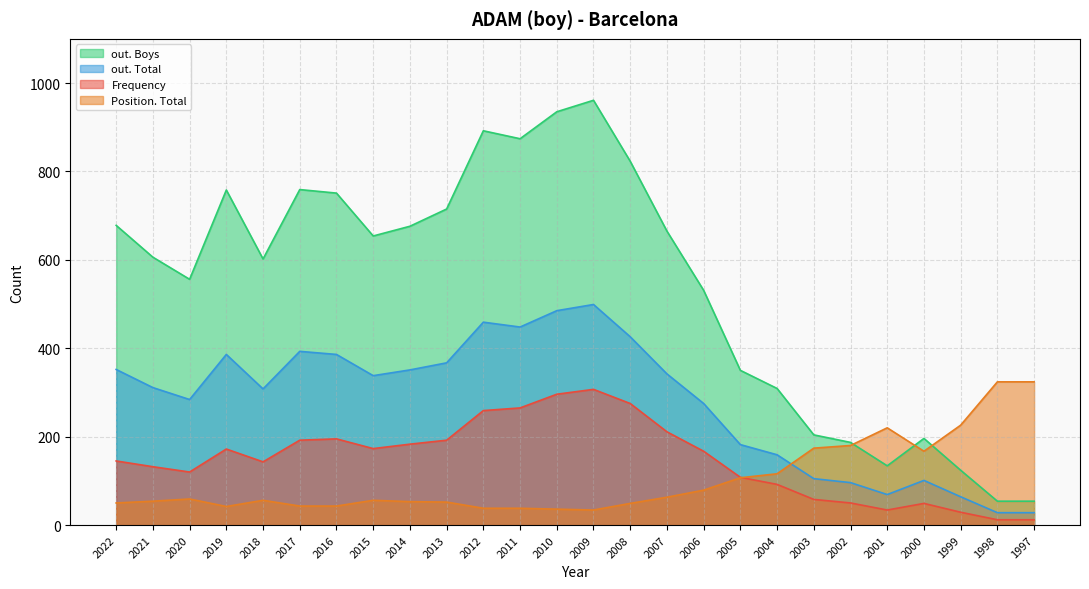

What is the sum of all out. Total values?

7242